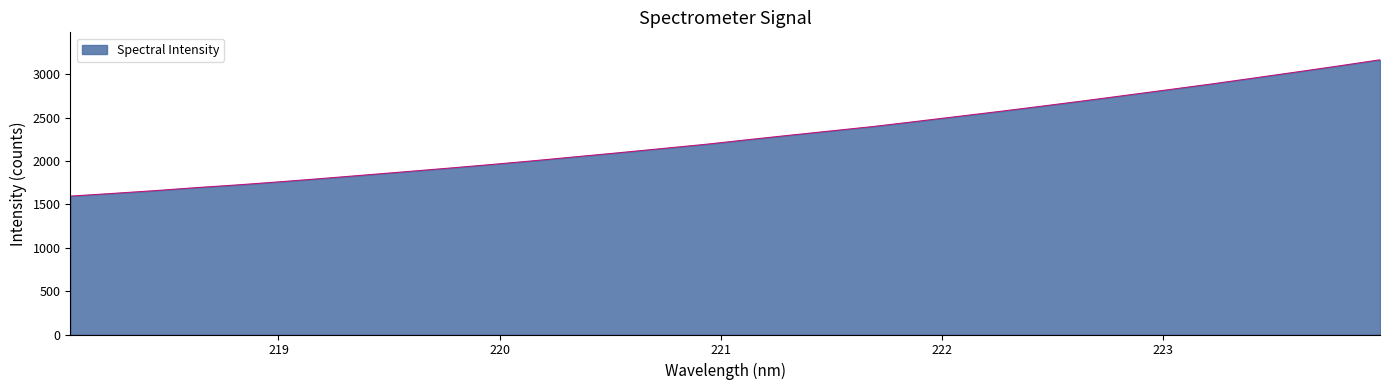

What is the smallest value displayed?

1595.2